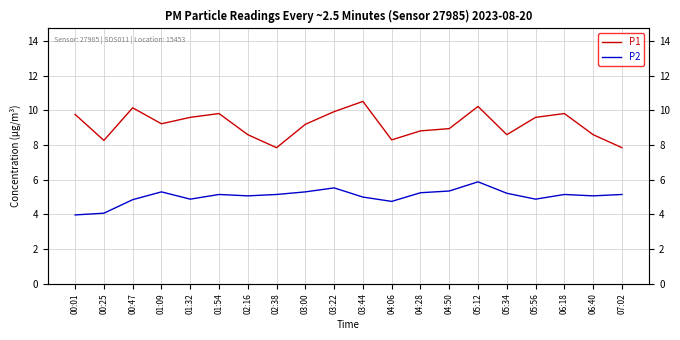

True or false: P1 and P2 cross at least once.

False